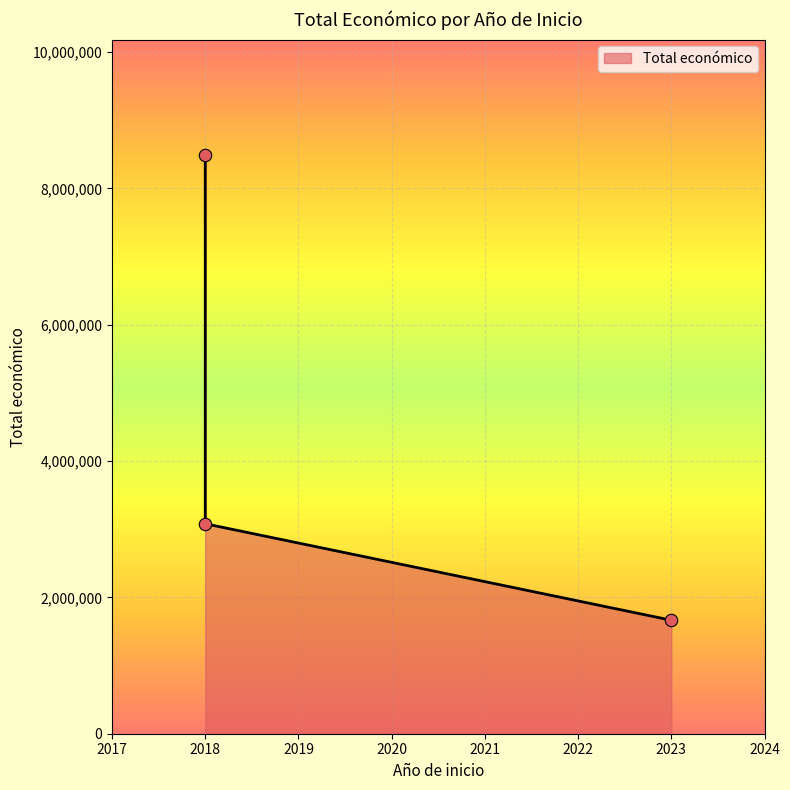

Between 2018 and 2018, which is larger?

2018